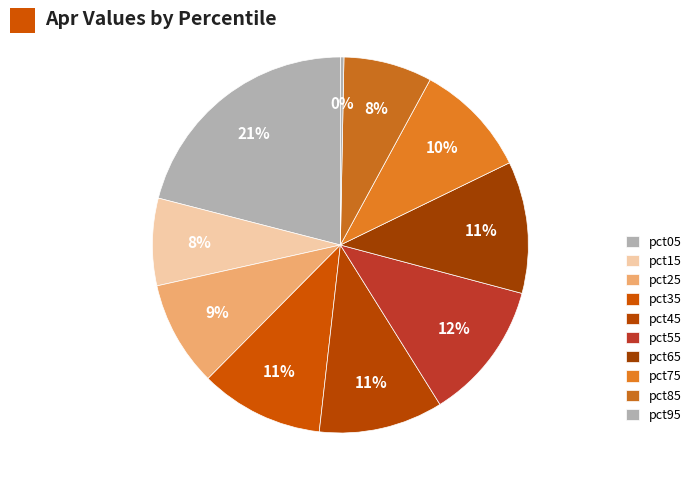

Which category has the biggest portion of the pie?

pct05